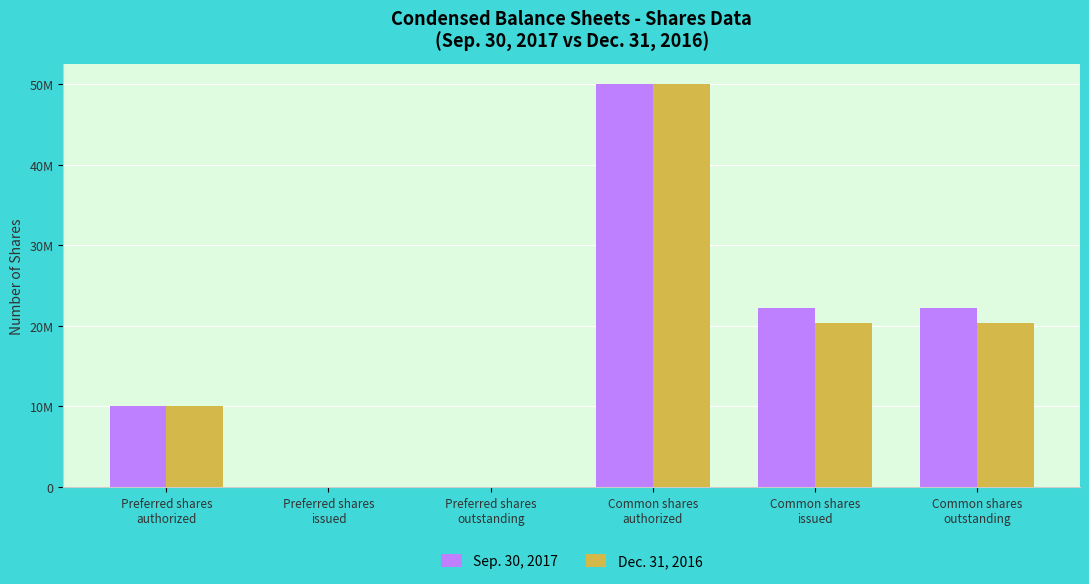

What are all the series names shown in the legend?

Sep. 30, 2017, Dec. 31, 2016